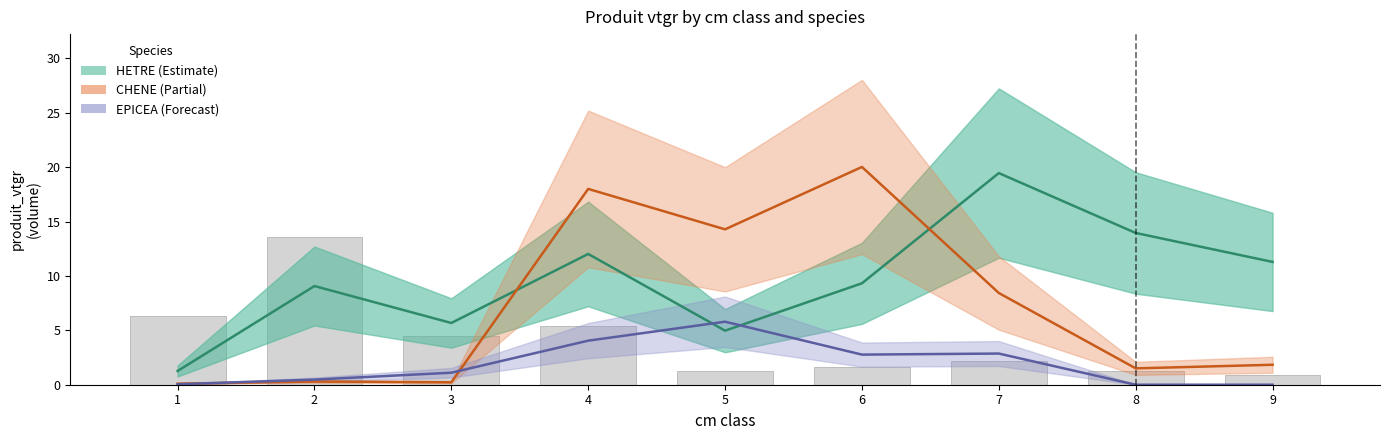

Where does the EPICEA series first go above 1?

3